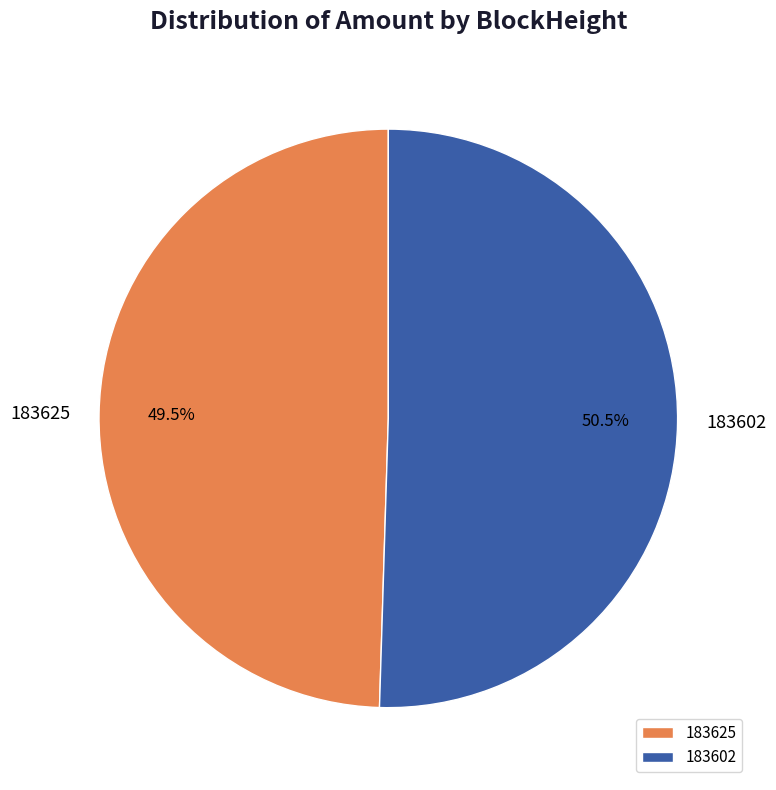

Rank the categories by value from lowest to highest.

183625, 183602